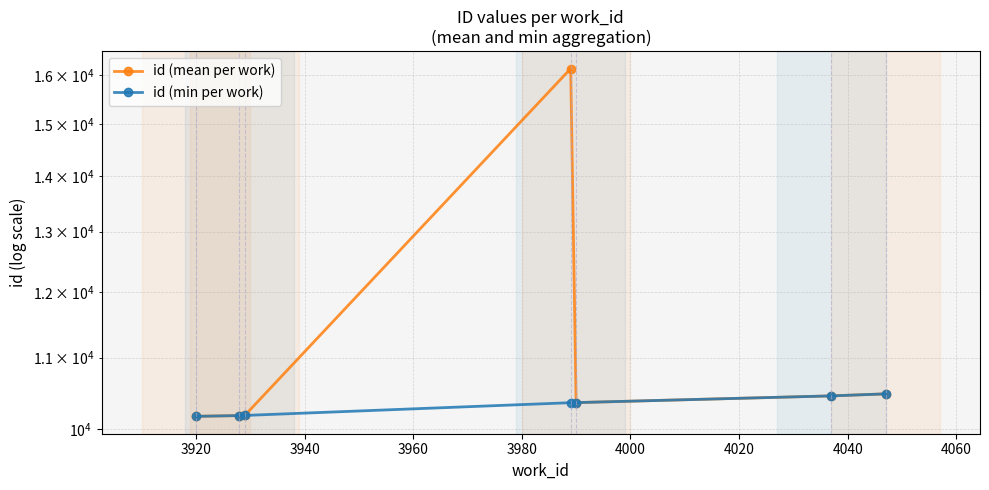

Which series changed the most between 3900 and 4000?

id (mean per work)